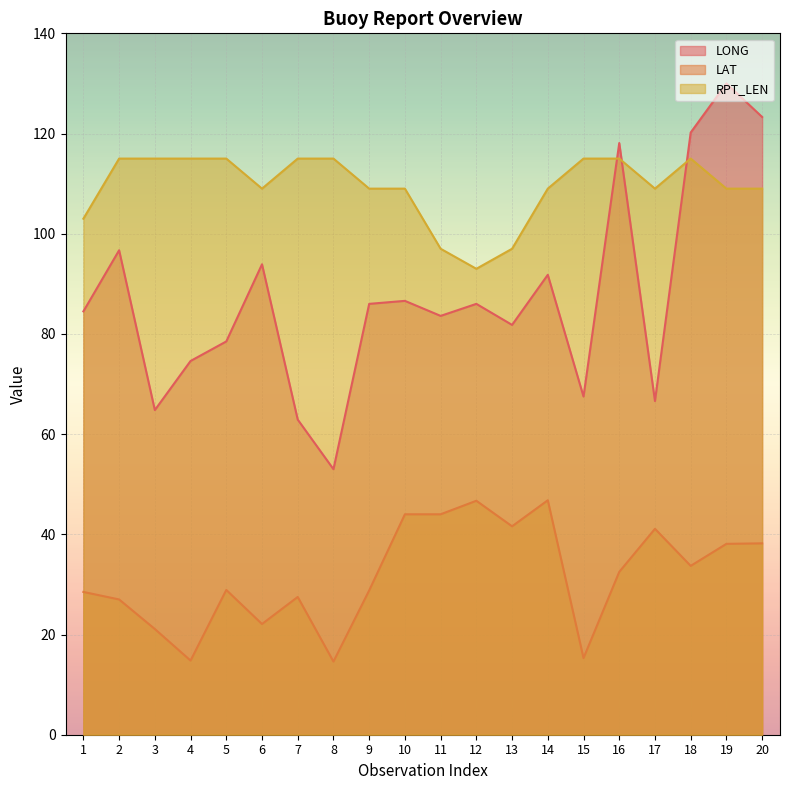

True or false: LAT and RPT_LEN cross at least once.

False